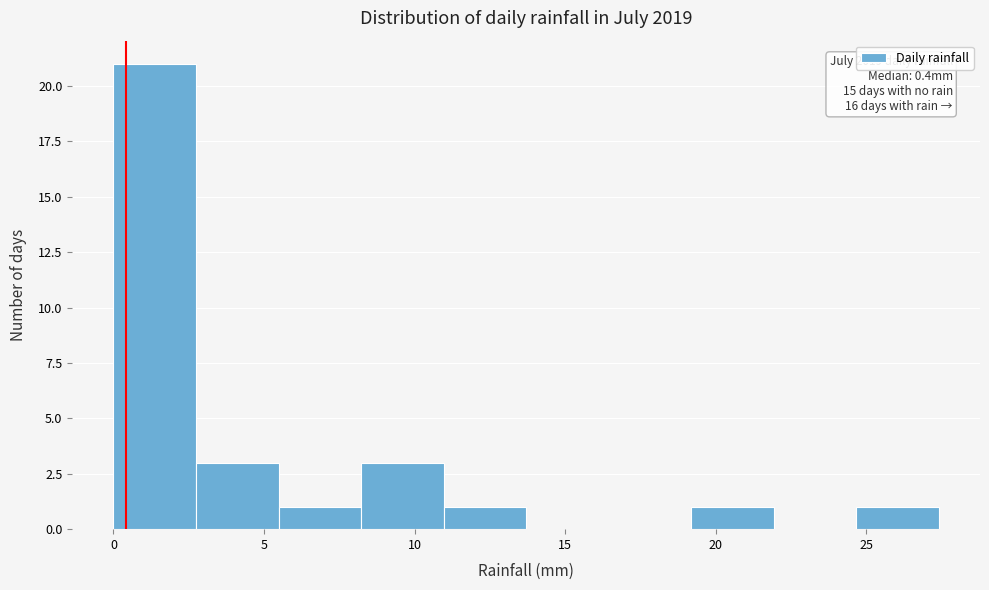

Which range on the x-axis has the tallest bar?

0.0 to 2.5